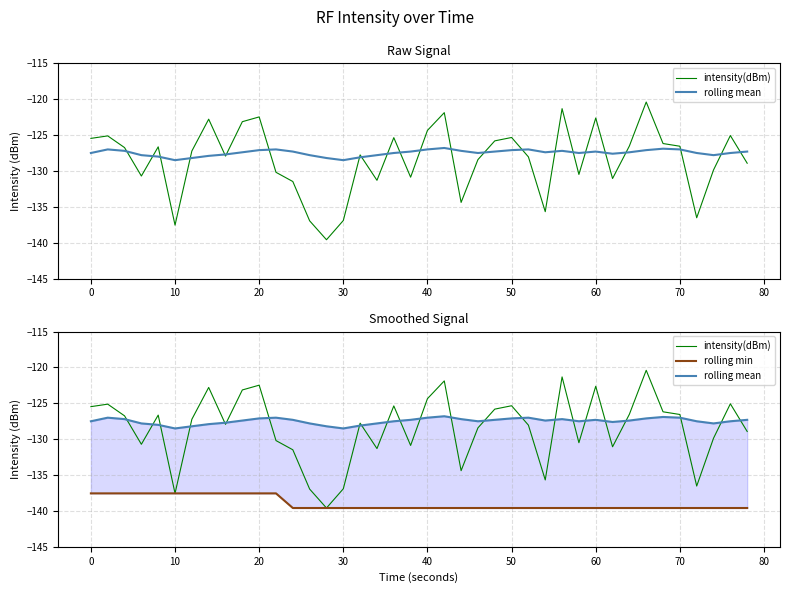

What is the minimum value shown in the chart?

-139.6